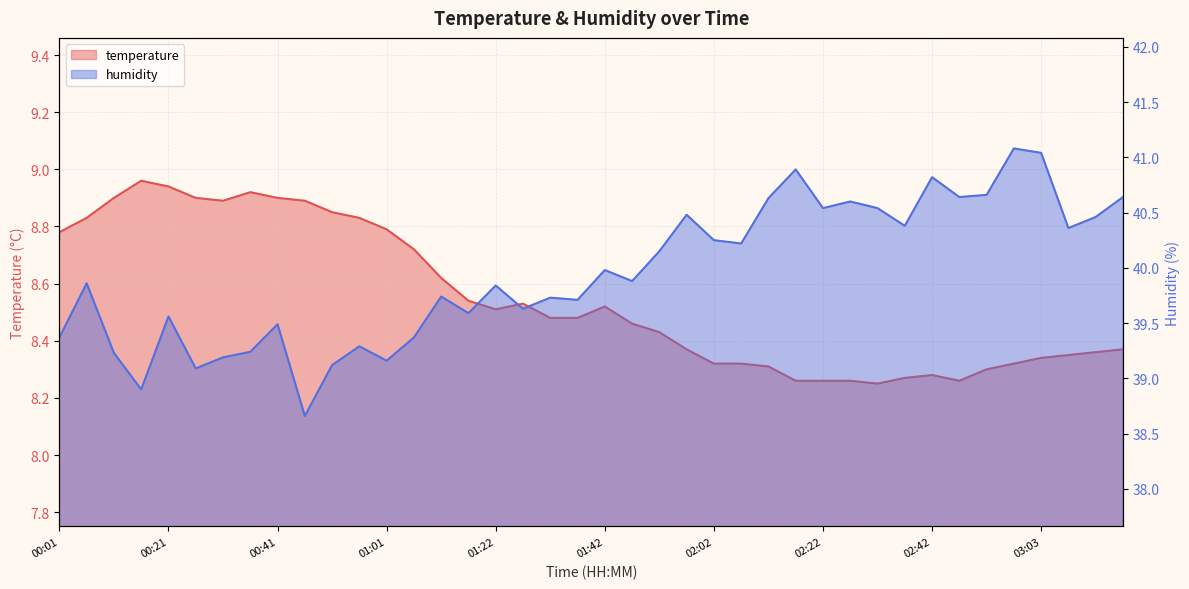

Reading left to right, transcribe all the data shown in this chart.

temperature: 00:01=8.8	00:06=8.8	00:11=8.9	00:16=9.0	00:21=8.9	00:26=8.9	00:31=8.9	00:36=8.9	00:41=8.9	00:46=8.9	00:51=8.8	00:56=8.8	01:01=8.8	01:06=8.7	01:11=8.6	01:17=8.5	01:22=8.5	01:27=8.5	01:32=8.5	01:37=8.5	01:42=8.5	01:47=8.5	01:52=8.4	01:57=8.4	02:02=8.3	02:07=8.3	02:12=8.3	02:17=8.3	02:22=8.3	02:27=8.3	02:32=8.2	02:37=8.3	02:42=8.3	02:47=8.3	02:52=8.3	02:57=8.3	03:03=8.3	03:08=8.3	03:13=8.4	03:18=8.4
humidity: 00:01=39.4	00:06=39.9	00:11=39.2	00:16=38.9	00:21=39.6	00:26=39.1	00:31=39.2	00:36=39.2	00:41=39.5	00:46=38.7	00:51=39.1	00:56=39.3	01:01=39.2	01:06=39.4	01:11=39.7	01:17=39.6	01:22=39.8	01:27=39.6	01:32=39.7	01:37=39.7	01:42=40.0	01:47=39.9	01:52=40.1	01:57=40.5	02:02=40.2	02:07=40.2	02:12=40.6	02:17=40.9	02:22=40.5	02:27=40.6	02:32=40.5	02:37=40.4	02:42=40.8	02:47=40.6	02:52=40.7	02:57=41.1	03:03=41.0	03:08=40.4	03:13=40.5	03:18=40.6